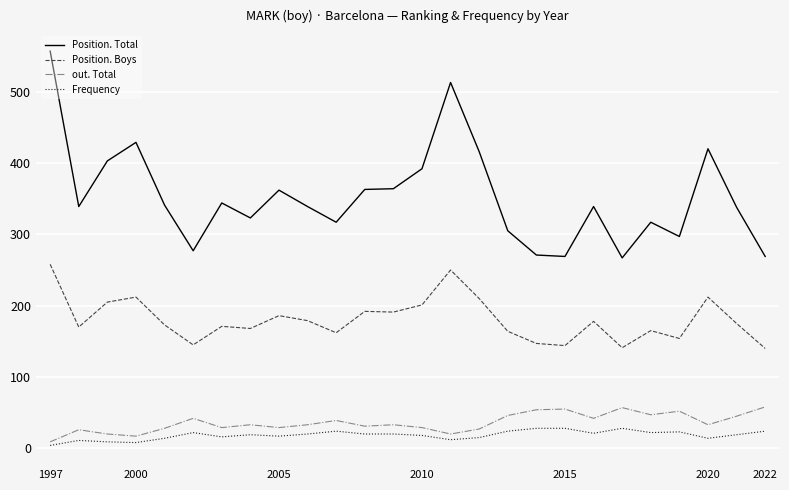

Is this an area chart (filled region under the line)?

No